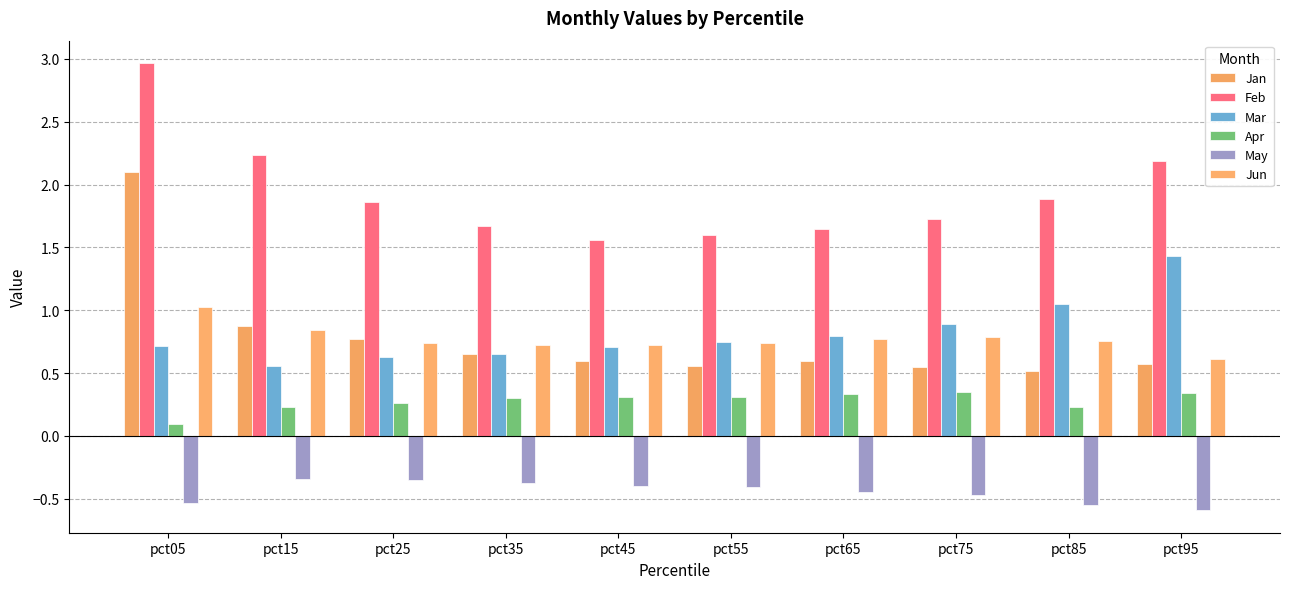

Reading left to right, list all the values displayed in this chart.

Jan: 2.1	0.9	0.8	0.7	0.6	0.6	0.6	0.6	0.5	0.6
Feb: 3.0	2.2	1.9	1.7	1.6	1.6	1.6	1.7	1.9	2.2
Mar: 0.7	0.6	0.6	0.7	0.7	0.8	0.8	0.9	1.1	1.4
Apr: 0.1	0.2	0.3	0.3	0.3	0.3	0.3	0.3	0.2	0.3
May: -0.5	-0.3	-0.4	-0.4	-0.4	-0.4	-0.4	-0.5	-0.6	-0.6
Jun: 1.0	0.8	0.7	0.7	0.7	0.7	0.8	0.8	0.8	0.6